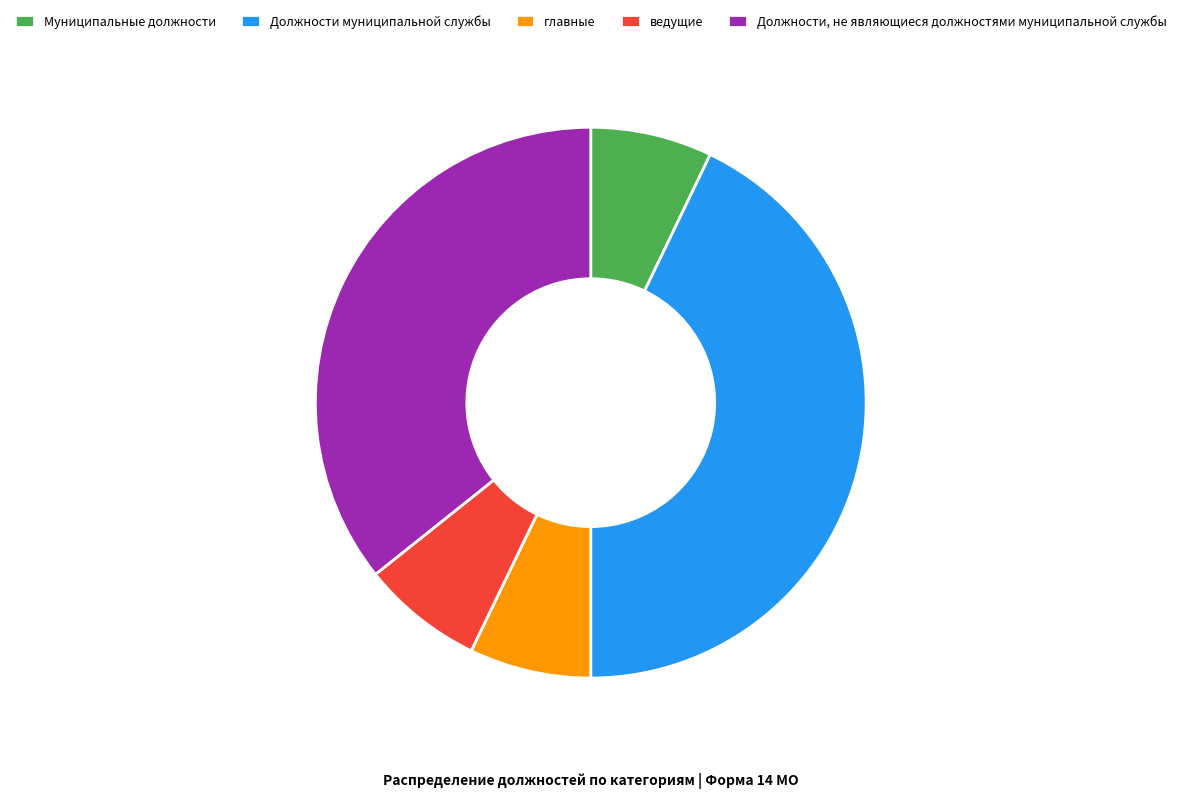

Do главные and Должности, не являющиеся должностями муниципальной службы together represent more than half of the pie?

No